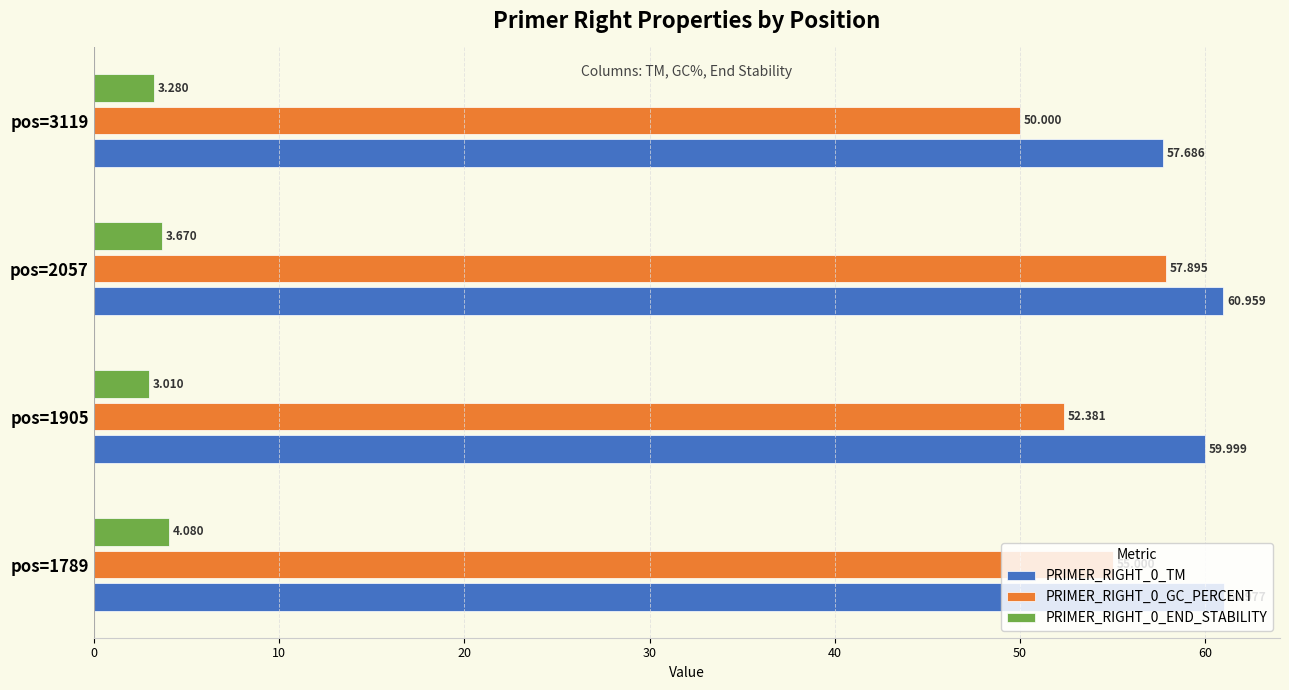

How many data points in PRIMER_RIGHT_0_GC_PERCENT are less than 55?

2